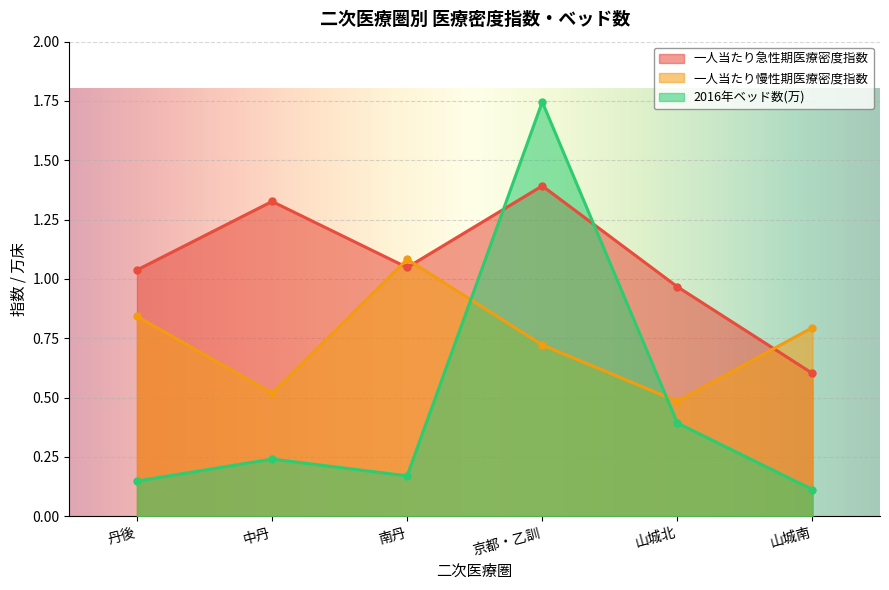

Reading left to right, extract all data points from this chart.

一人当たり急性期医療密度指数: 丹後=1.0	中丹=1.3	南丹=1.0	京都・乙訓=1.4	山城北=1.0	山城南=0.6
一人当たり慢性期医療密度指数: 丹後=0.8	中丹=0.5	南丹=1.1	京都・乙訓=0.7	山城北=0.5	山城南=0.8
2016年ベッド数(万): 丹後=0.1	中丹=0.2	南丹=0.2	京都・乙訓=1.7	山城北=0.4	山城南=0.1